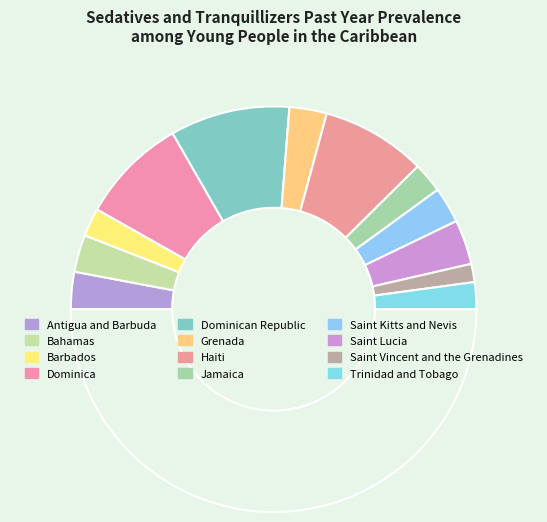

How many slices are in this pie chart?

13